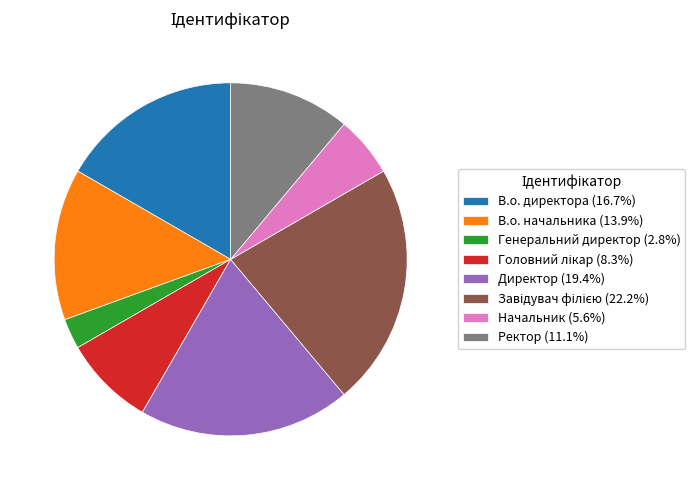

Between Директор and Генеральний директор, which is larger?

Директор